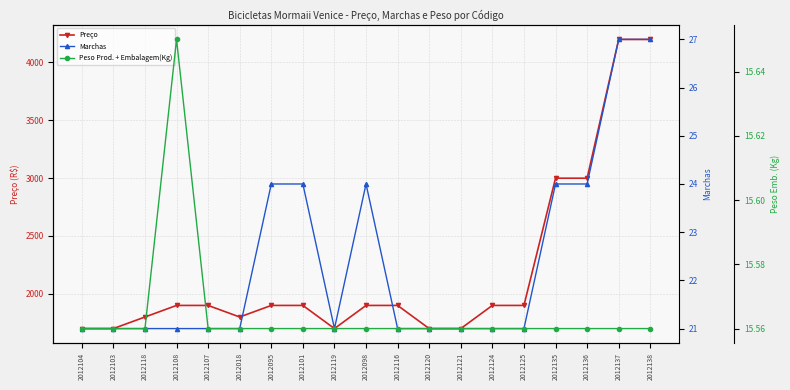

Reading left to right, list all the values displayed in this chart.

Preço: 1699.0	1699.0	1799.0	1899.0	1899.0	1799.0	1899.0	1899.0	1699.0	1899.0	1899.0	1699.0	1699.0	1899.0	1899.0	2999.0	2999.0	4199.0	4199.0
Marchas: 21.0	21.0	21.0	21.0	21.0	21.0	24.0	24.0	21.0	24.0	21.0	21.0	21.0	21.0	21.0	24.0	24.0	27.0	27.0
Peso Prod. + Embalagem(Kg): 15.6	15.6	15.6	15.7	15.6	15.6	15.6	15.6	15.6	15.6	15.6	15.6	15.6	15.6	15.6	15.6	15.6	15.6	15.6